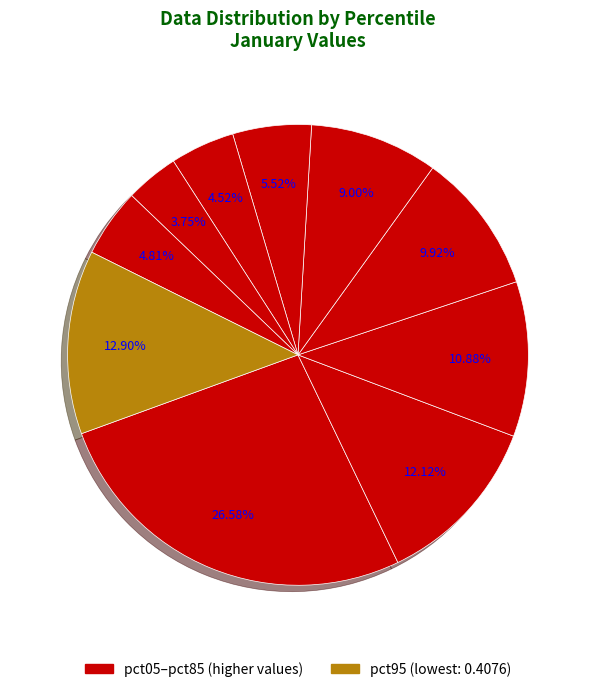

How many slices are in this pie chart?

10